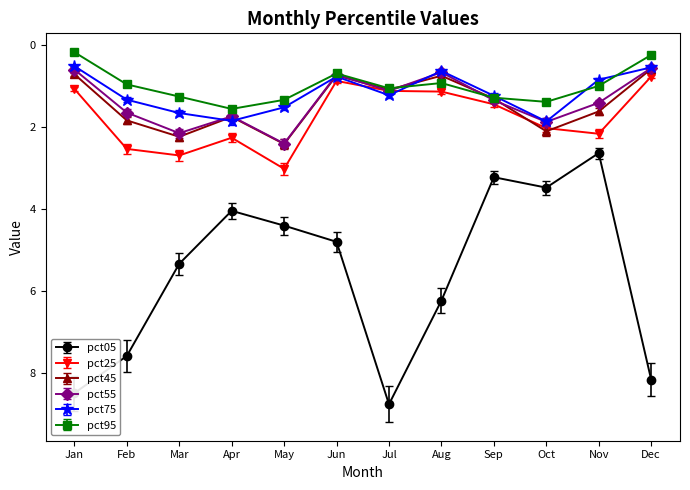

Which series has the largest range (max minus min)?

pct05